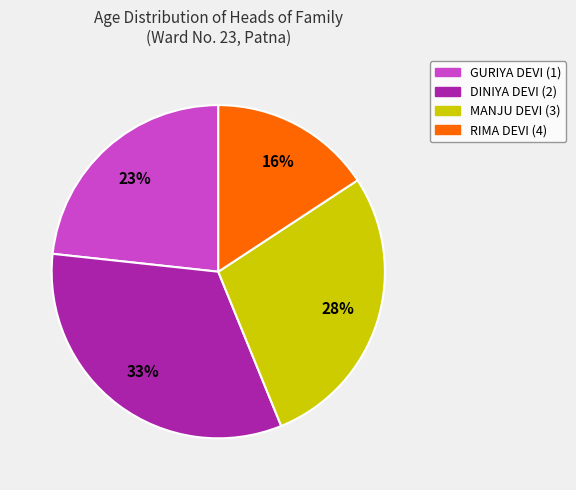

What percentage is the GURIYA DEVI (1) slice, to the nearest percent?

23%